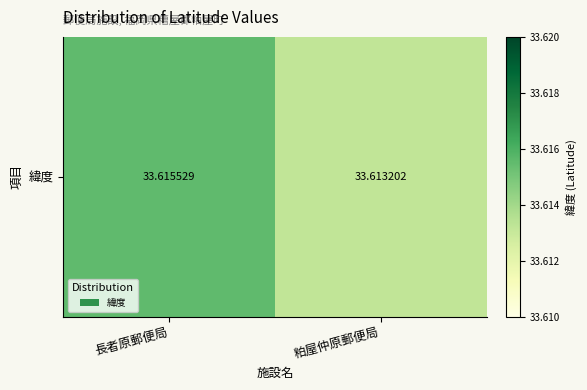

The chart shows a value of 33.6 at 粕屋仲原郵便局. True or false?

True